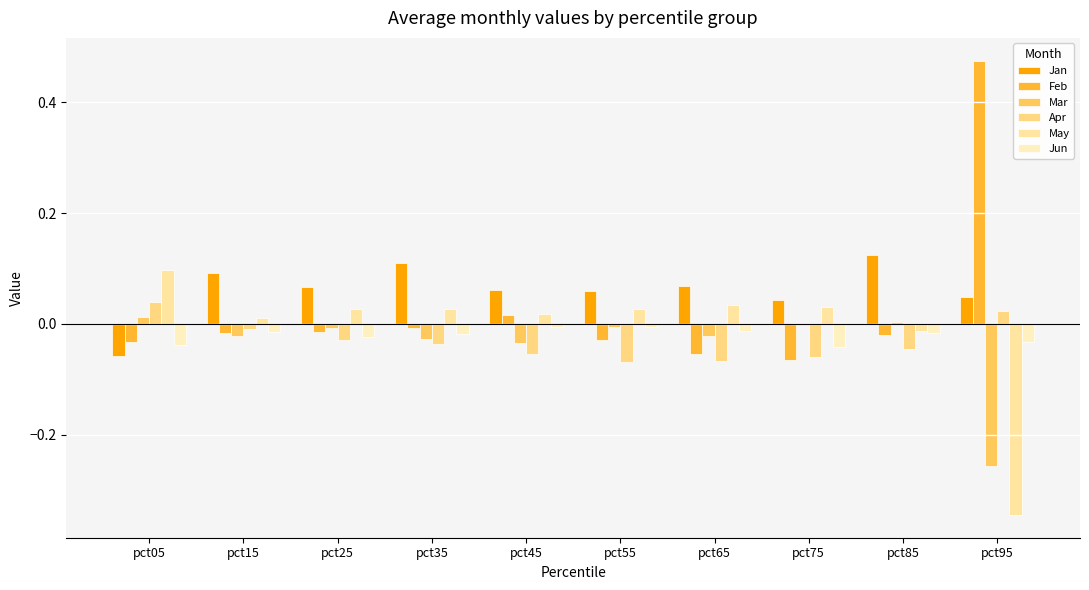

At pct45, list the series in order from largest to smallest.

Jan, May, Feb, Jun, Mar, Apr